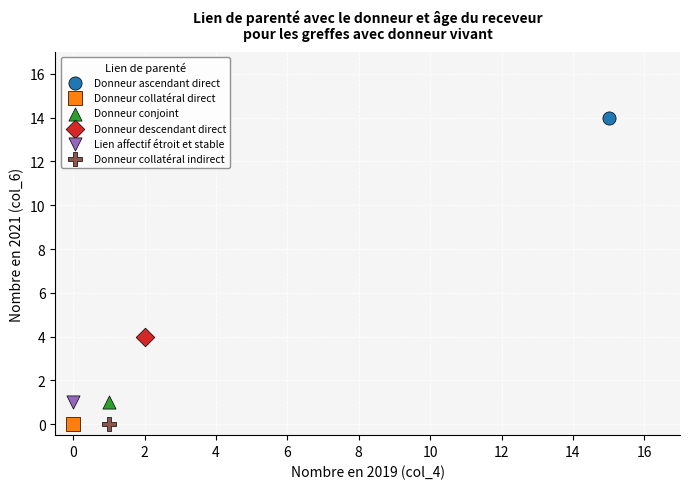

What are all the series names shown in the legend?

Donneur ascendant direct, Donneur collatéral direct, Donneur conjoint, Donneur descendant direct, Lien affectif étroit et stable, Donneur collatéral indirect